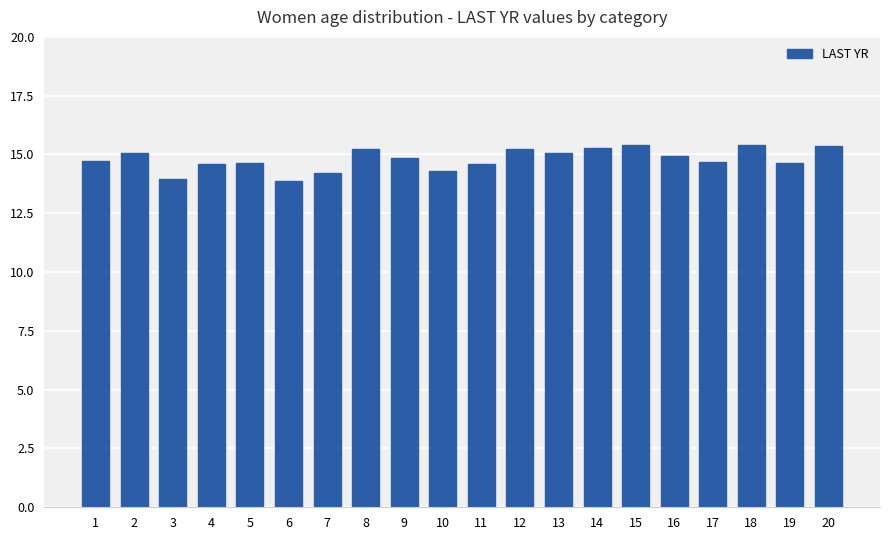

Between 6 and 10, which is larger?

10